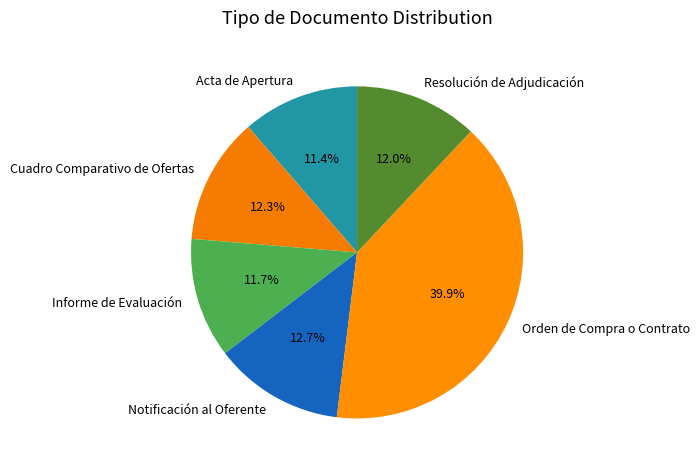

What is the total percentage of Notificación al Oferente and Cuadro Comparativo de Ofertas?

25.0%